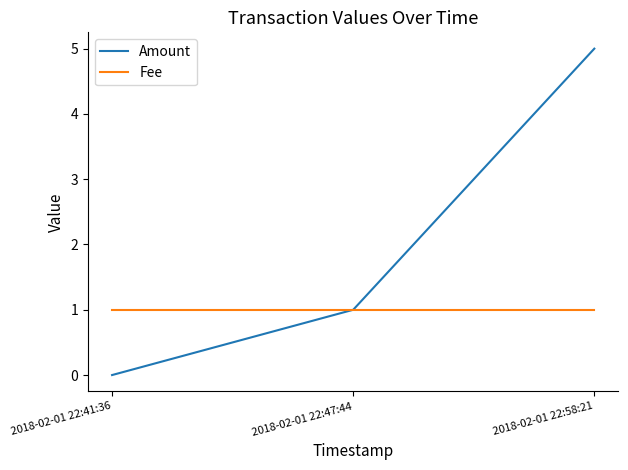

Reading left to right, transcribe all the data shown in this chart.

Amount: 0	1	5
Fee: 1	1	1